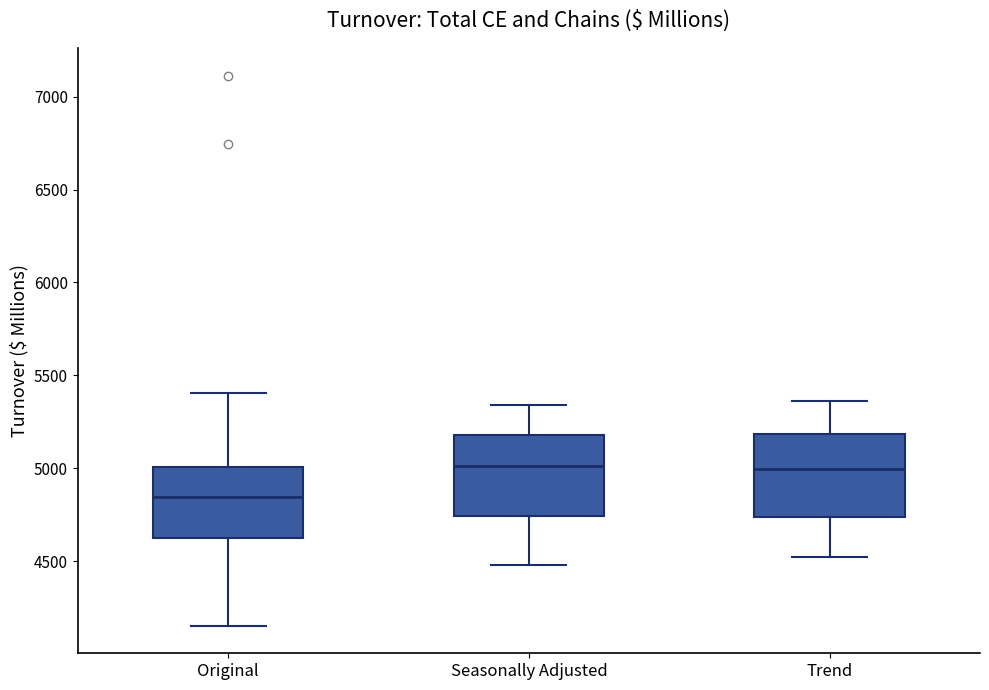

Where does the lower whisker of the box for Trend end on the y-axis? The values are not printed on the chart, so give them approximately, as read against the axis.

4500